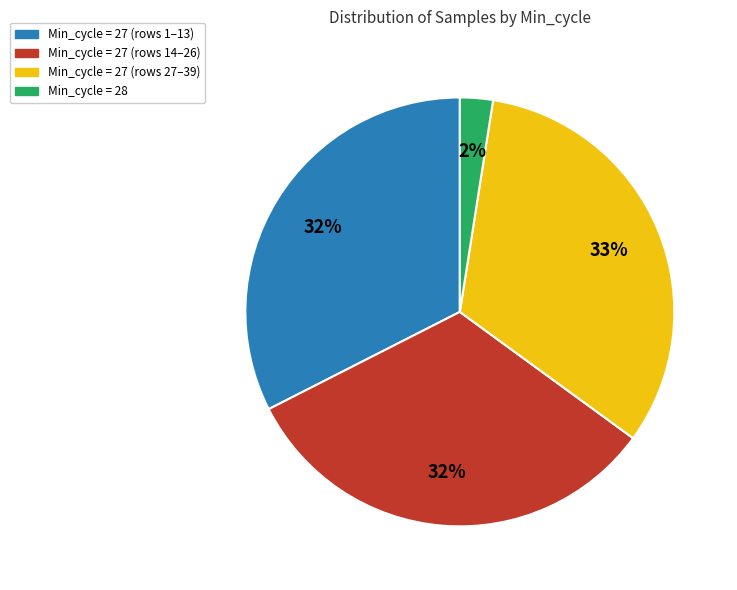

Does any single category account for the majority?

No